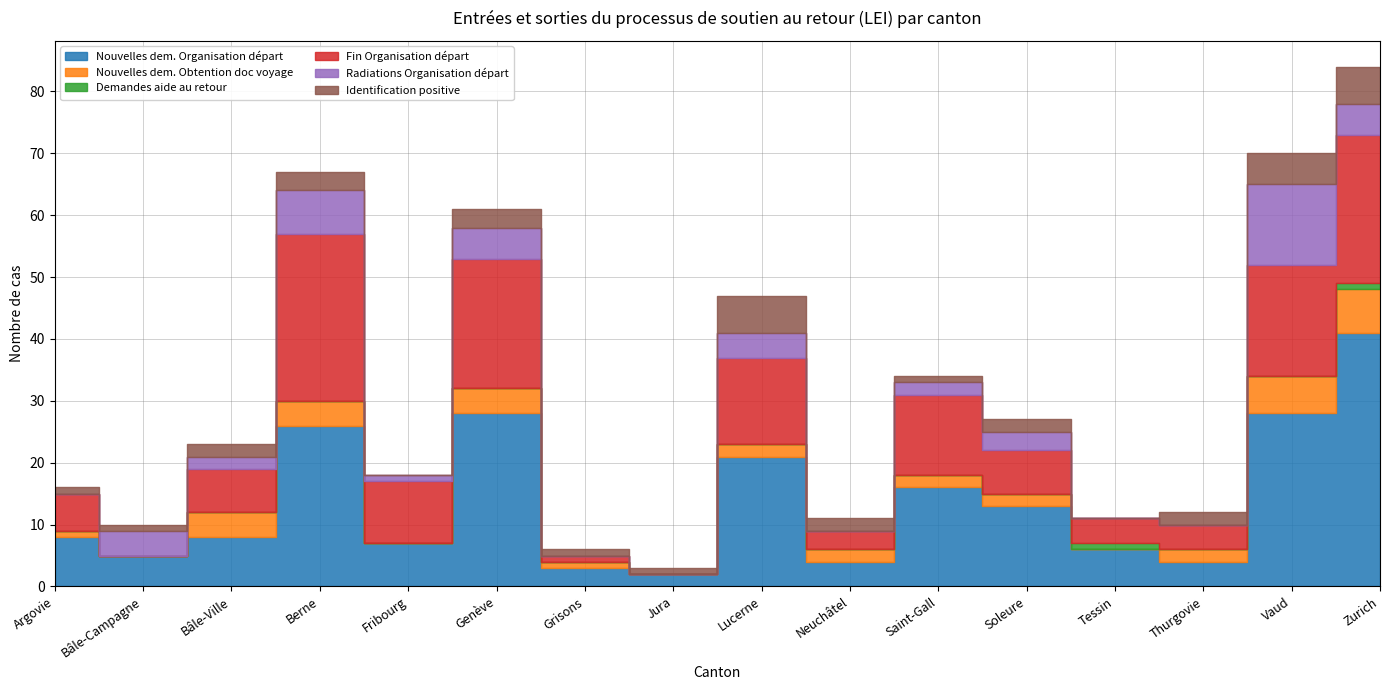

True or false: Radiations Organisation départ and Identification positive cross at least once.

True